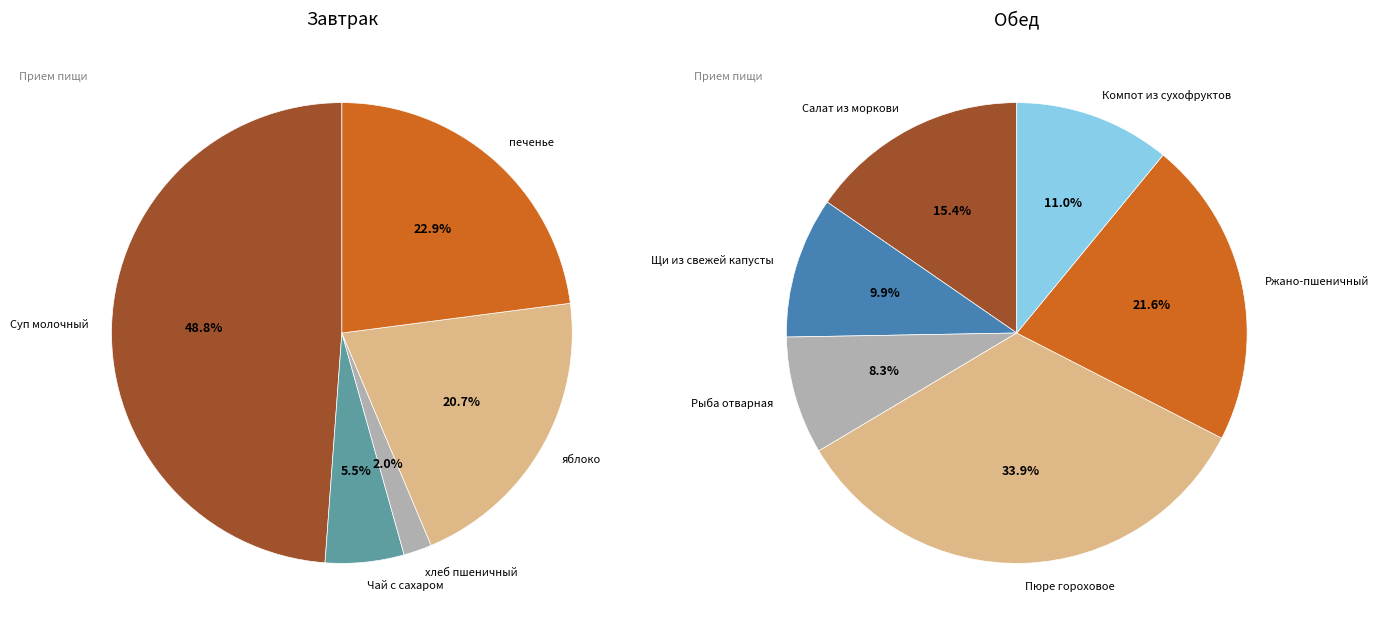

What is the change in value from пшеничный to Ржано-пшеничный?

+175.3